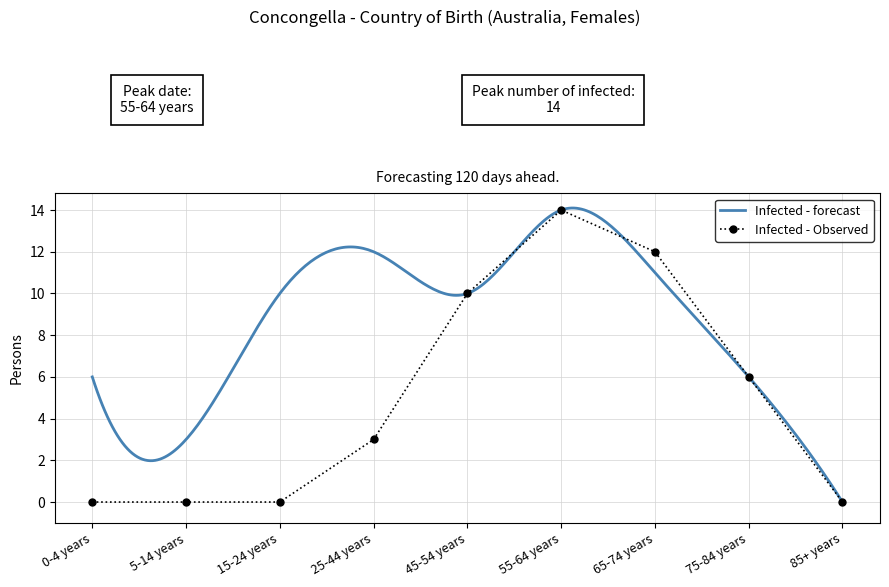

True or false: the data has more than 1 interior local peaks.

False